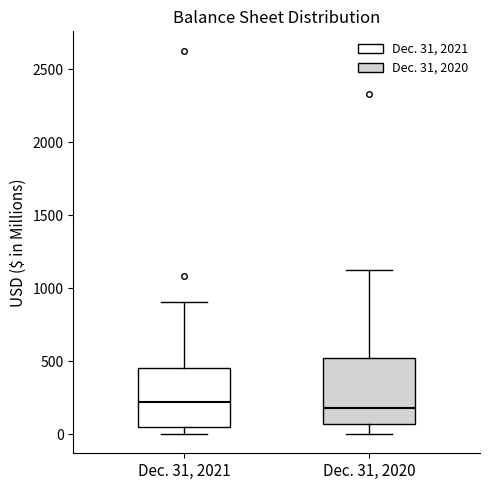

Reading left to right, transcribe this box plot: for each box, give where its median line is, the range the box spans, and where its two whiskers end, as read against the y-axis. The values are not printed on the chart, so give them approximately, as read against the axis.

Dec. 31, 2021: median 200, box 50 to 450, whiskers 0 to 900
Dec. 31, 2020: median 200, box 50 to 500, whiskers 0 to 1100